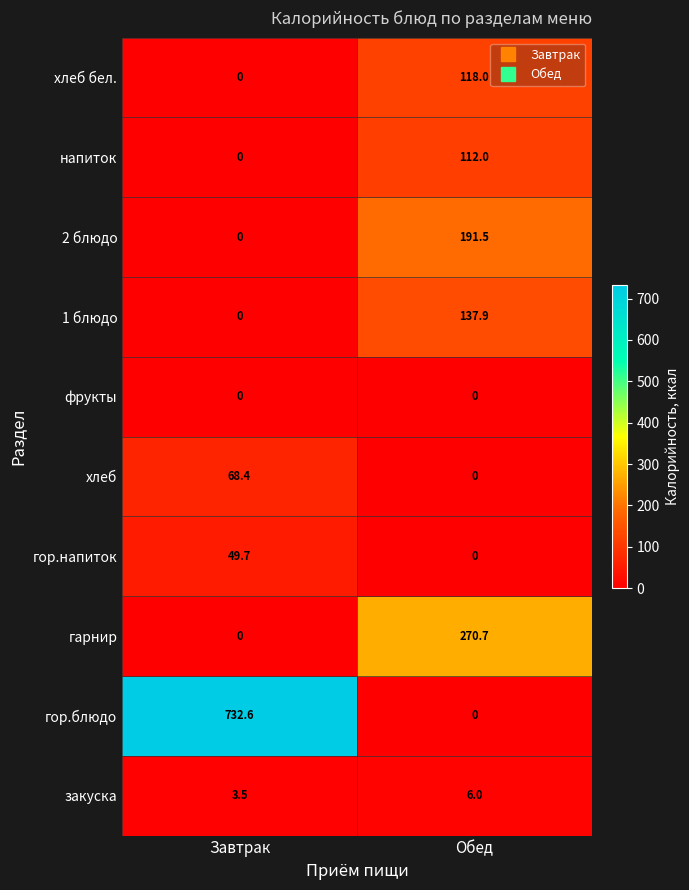

Reading left to right, transcribe all the data shown in this chart.

хлеб бел.: 0.0	118.0
напиток: 0.0	112.0
2 блюдо: 0.0	191.5
1 блюдо: 0.0	137.9
фрукты: 0.0	0.0
хлеб: 68.4	0.0
гор.напиток: 49.7	0.0
гарнир: 0.0	270.7
гор.блюдо: 732.6	0.0
закуска: 3.5	6.0